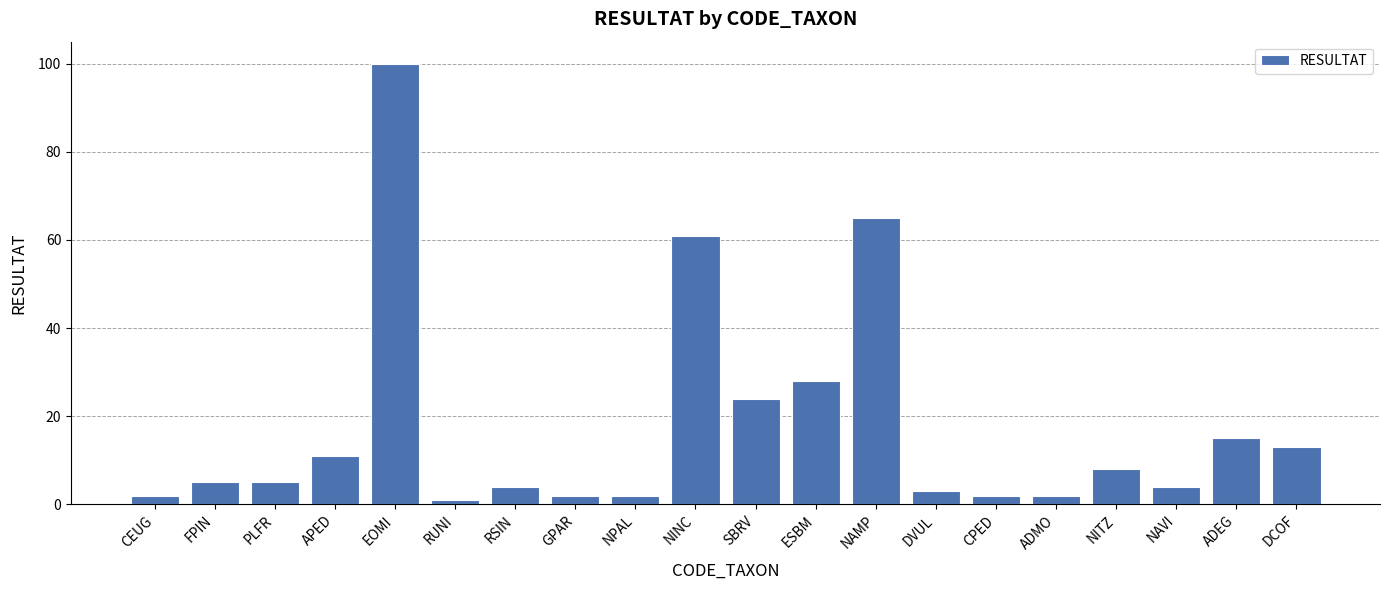

Where is the data nearest to the value 50?

NINC